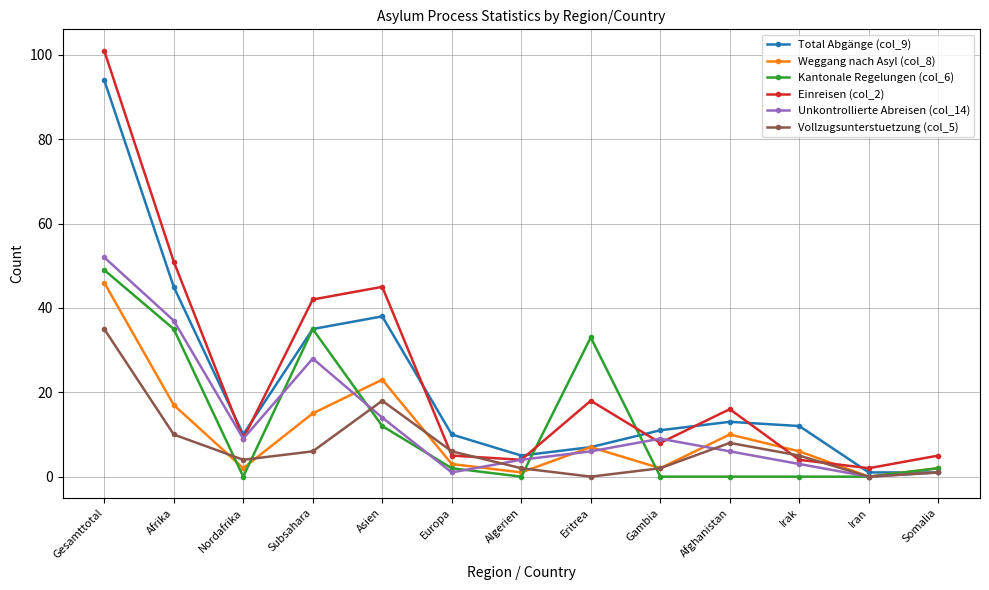

Count the number of data series in this chart.

6